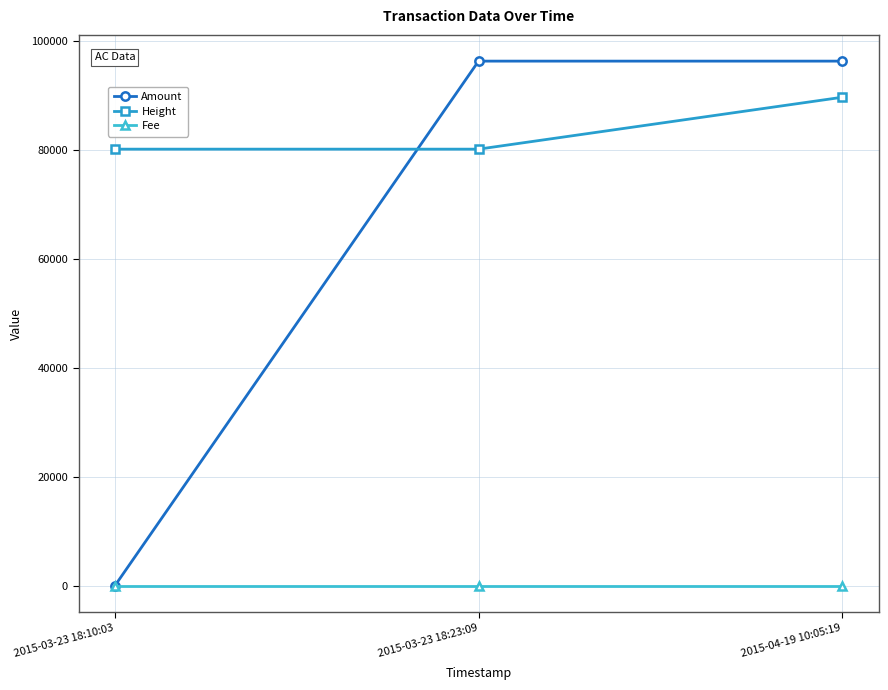

How many series are shown in this chart?

3